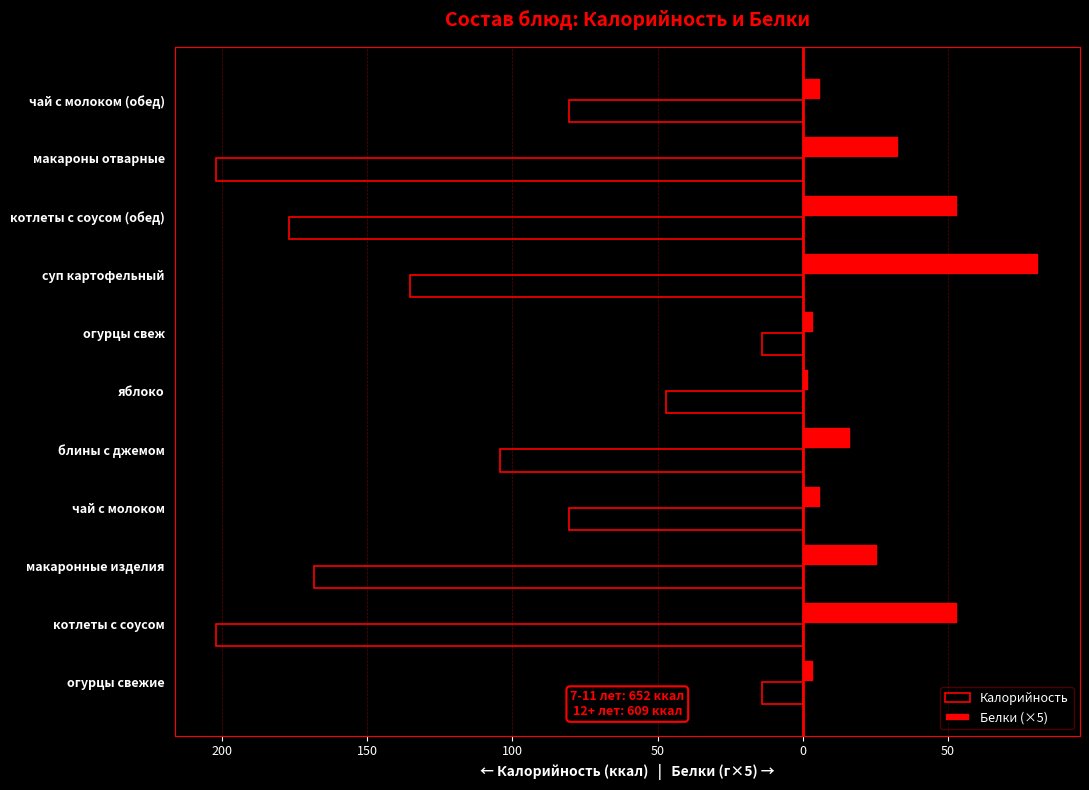

What is the highest value of the Белки (×5) series?

81.2